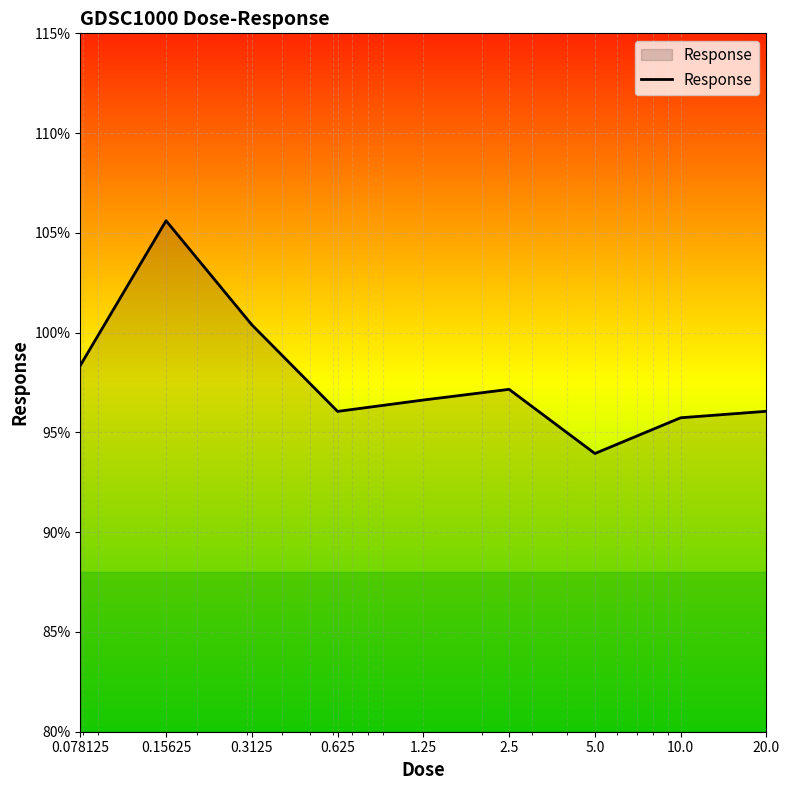

What is the difference between the maximum and minimum values?

11.7